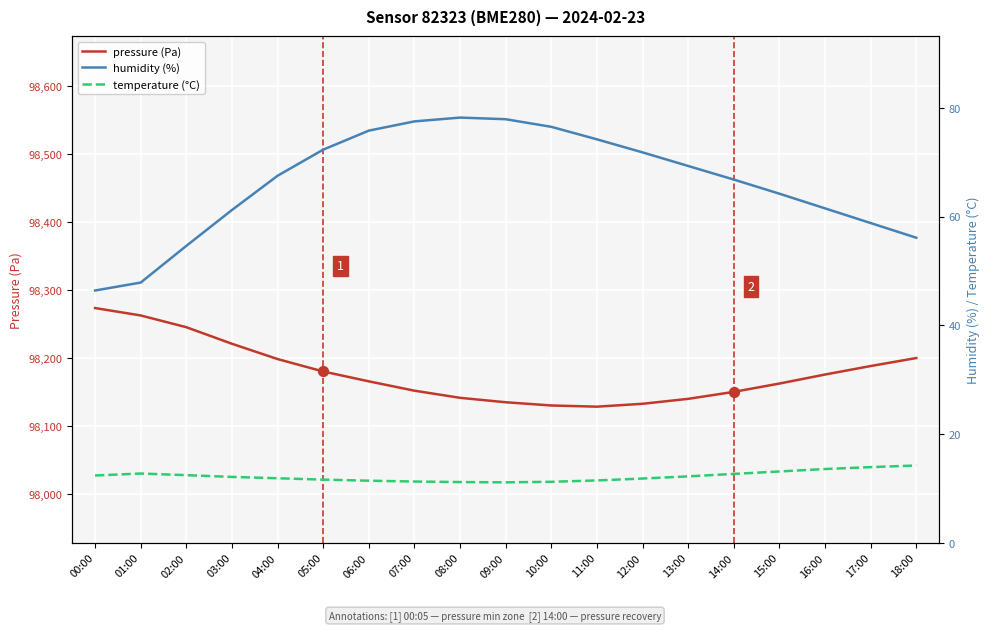

Which series contains the lowest Y value?

temperature (°C)